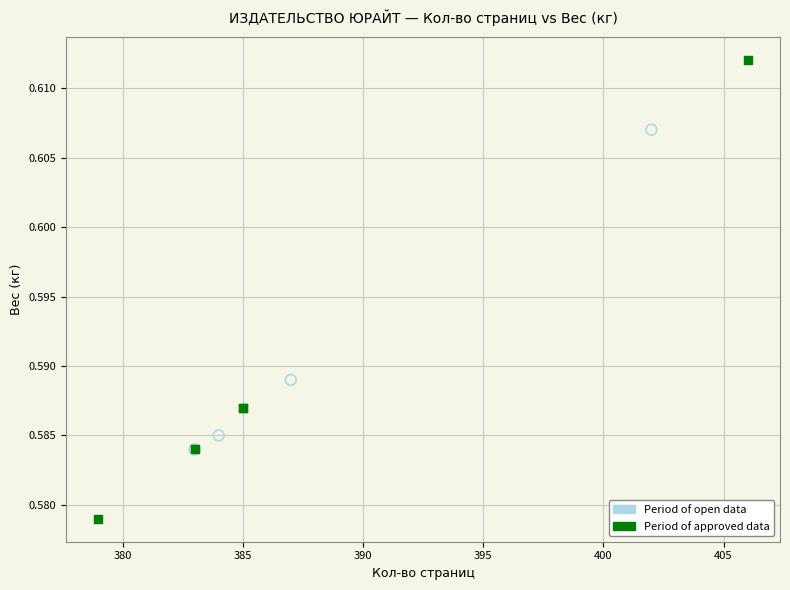

Which series reaches the minimum Y coordinate?

Period of approved data